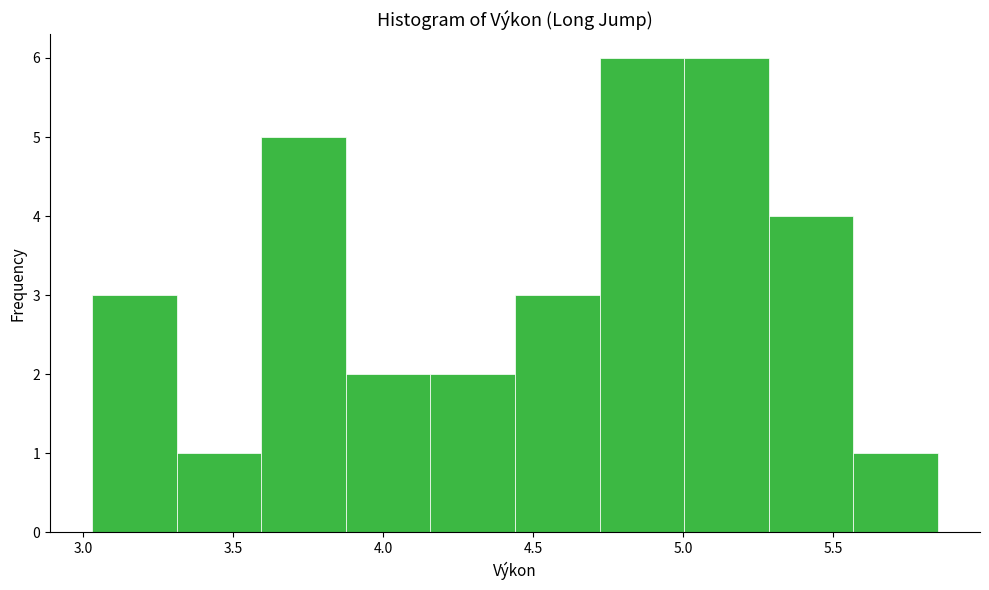

How tall is the bar that spans 4.70 to 5.00 on the x-axis? Neither the bar edges nor the heights are printed on the chart, so give them approximately, as read against the axes.

6